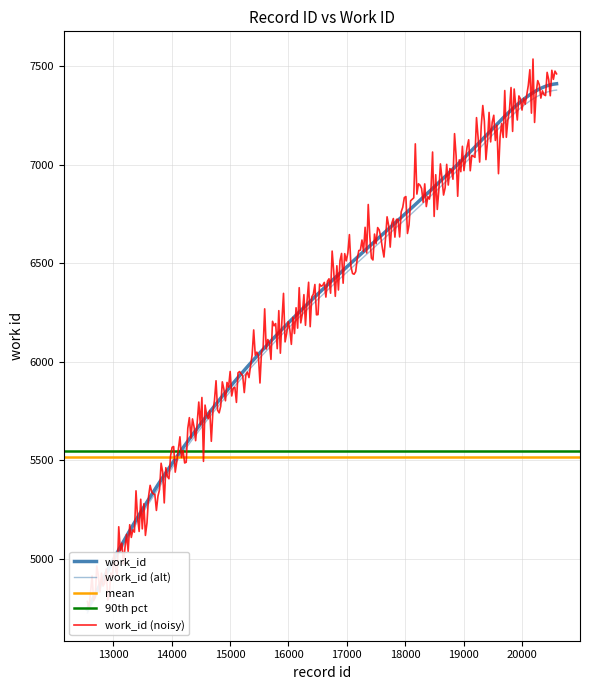

What is the maximum value shown in the chart?

7411